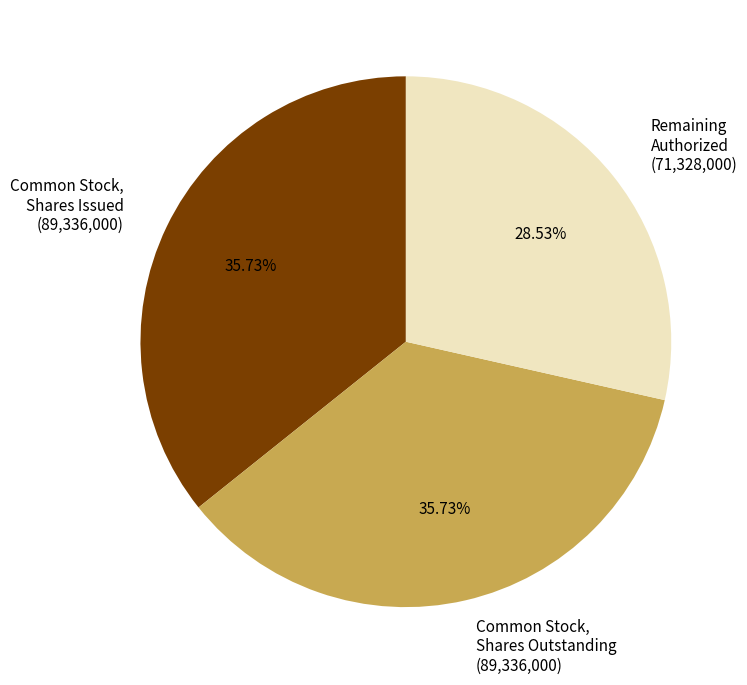

Count the number of slices in the pie.

3